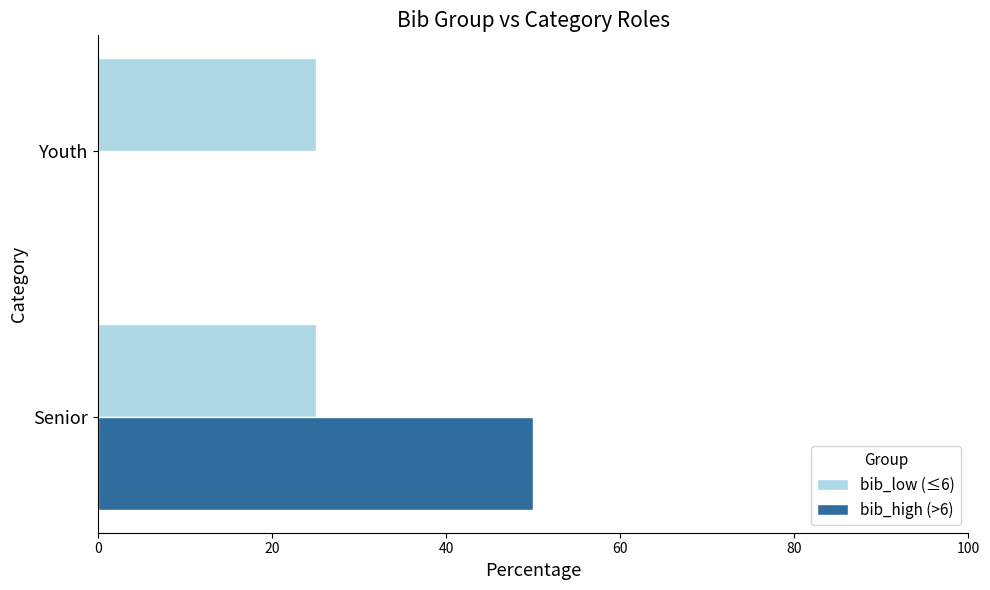

What is the sum of all bib_high (>6) values?

50